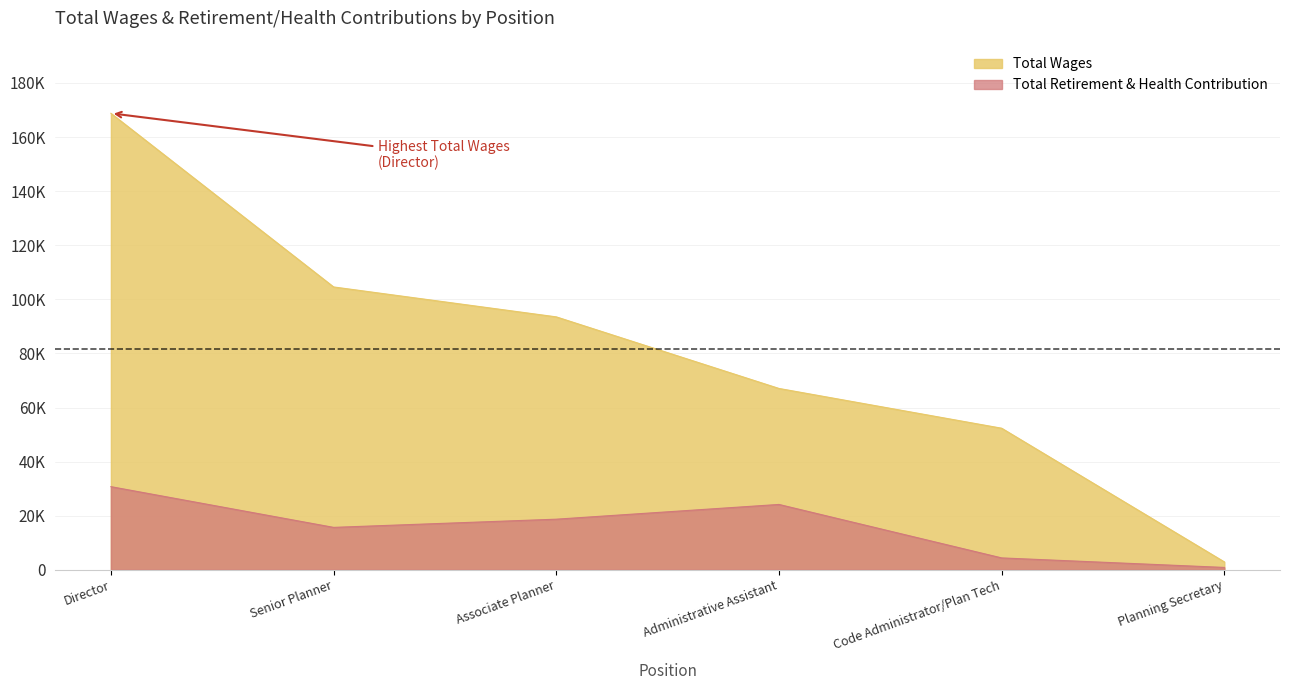

What is the highest value of the Total Wages series?

168764